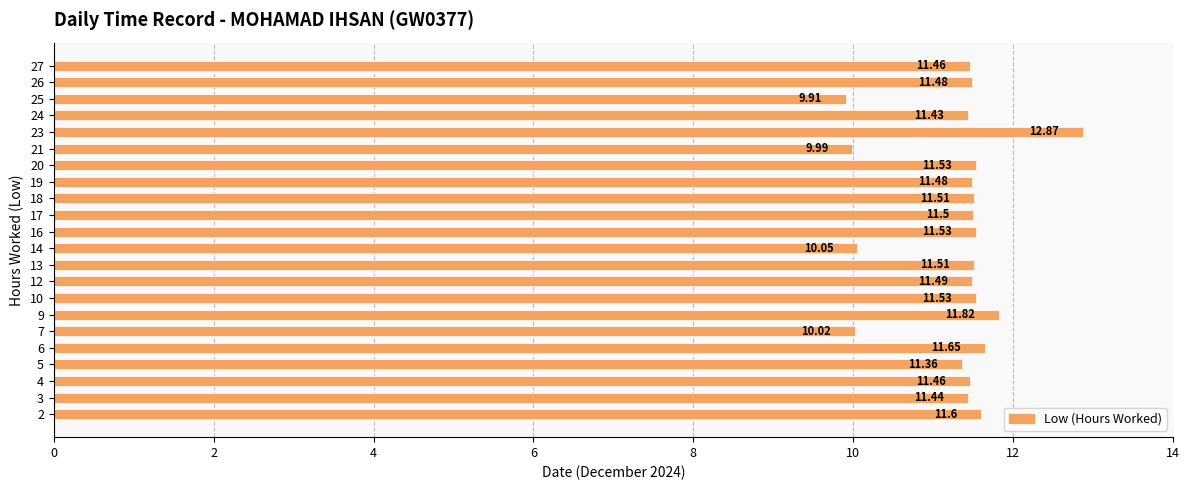

What is the ratio of the value at 3 to the value at 6?

1.0